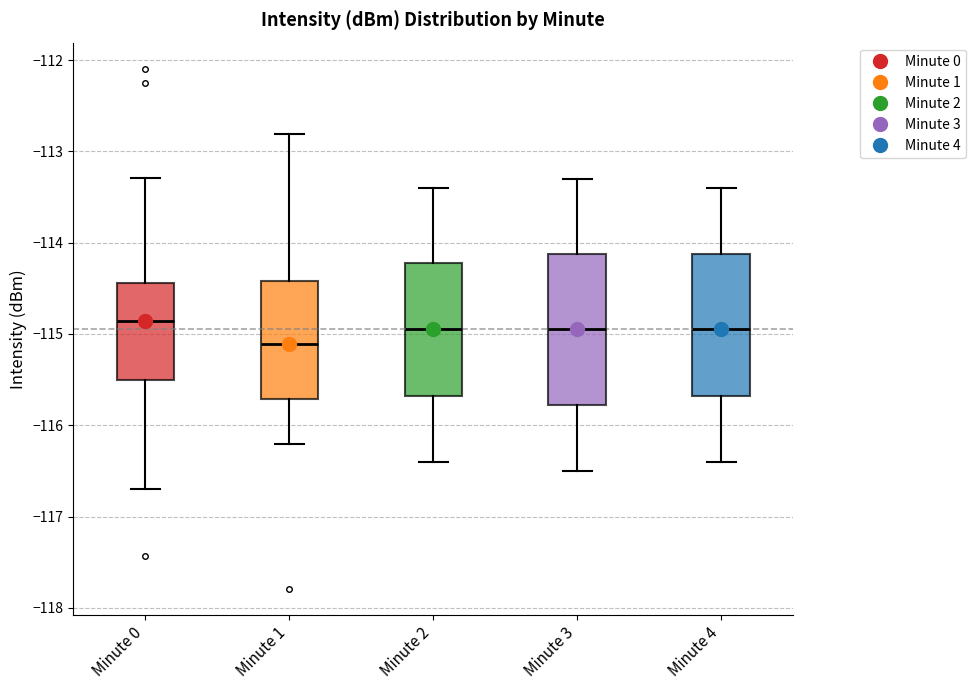

Reading left to right, read every box against the y-axis: the position of its median line, the range the box covers, and the ends of its whiskers. The values are not printed on the chart, so give them approximately, as read against the axis.

Minute 0: median -114.9, box -115.5 to -114.4, whiskers -116.7 to -113.3
Minute 1: median -115.1, box -115.7 to -114.4, whiskers -116.2 to -112.8
Minute 2: median -114.9, box -115.7 to -114.2, whiskers -116.4 to -113.4
Minute 3: median -114.9, box -115.8 to -114.1, whiskers -116.5 to -113.3
Minute 4: median -114.9, box -115.7 to -114.1, whiskers -116.4 to -113.4